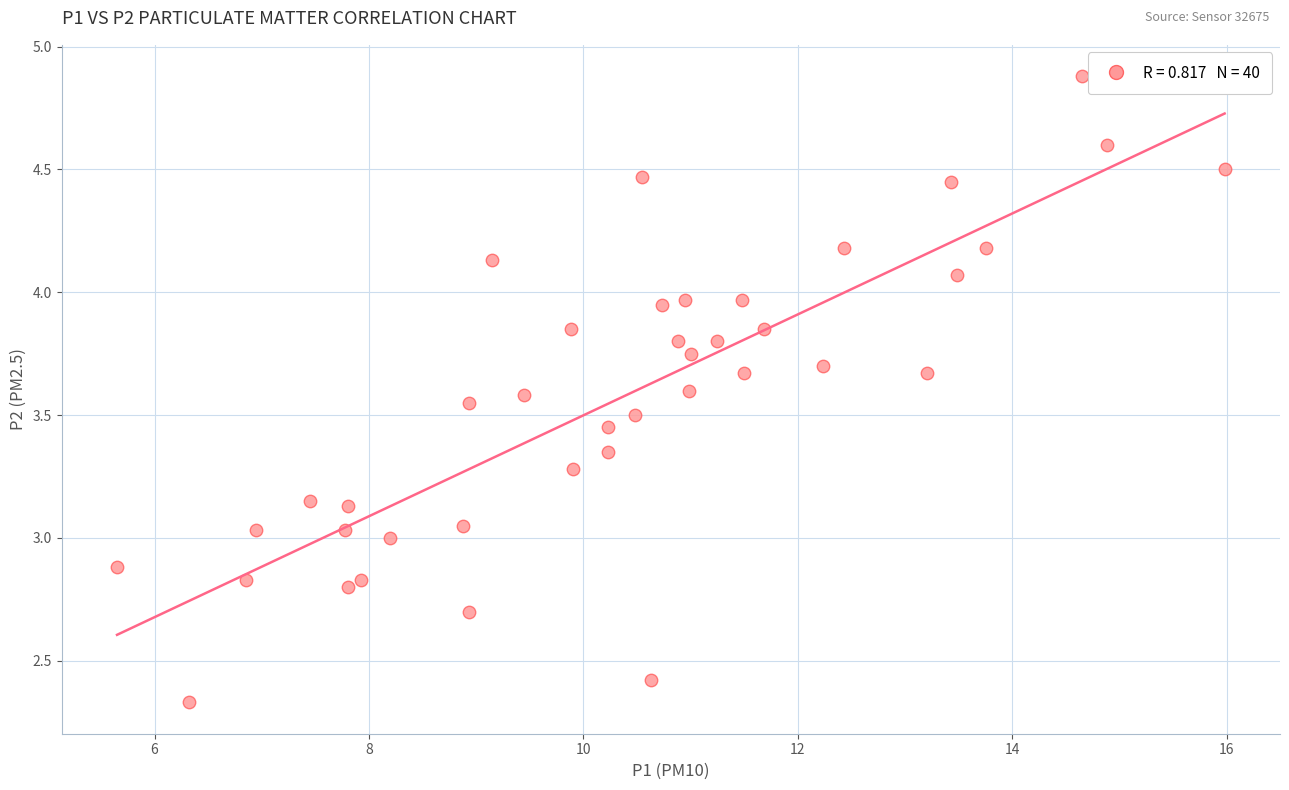

What is the range of X values (max minus min)?

10.3